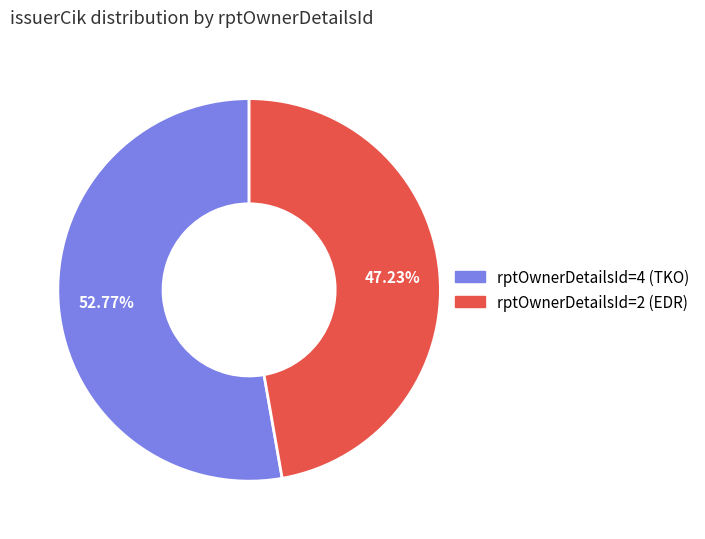

Is there any slice that represents more than half of the pie?

Yes